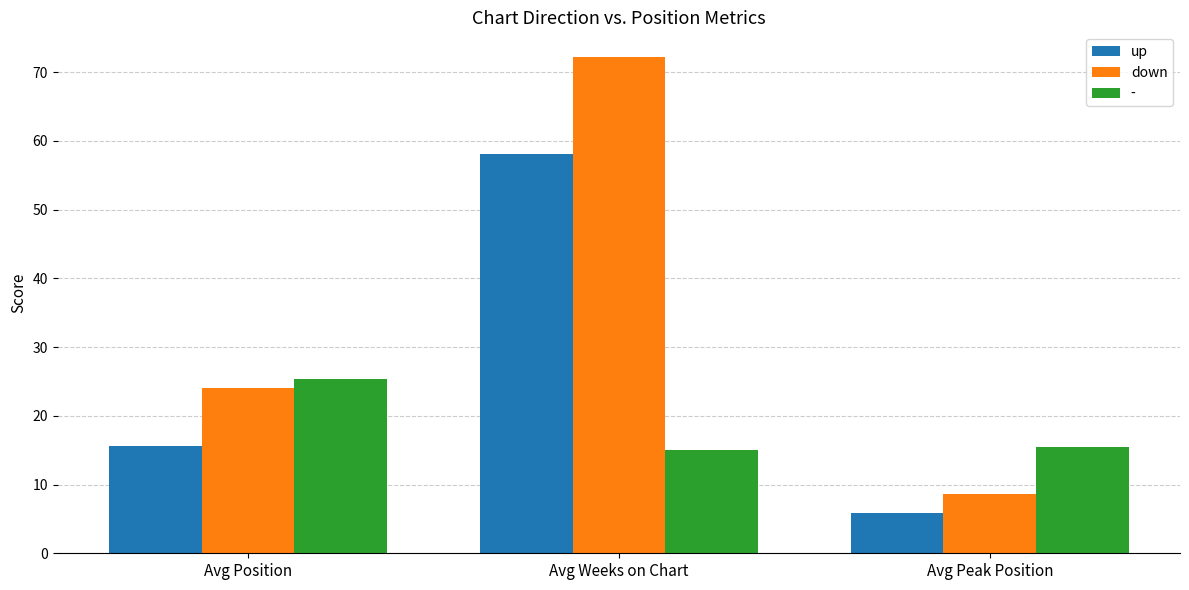

Which series changed the most between Avg Position and Avg Weeks on Chart?

down